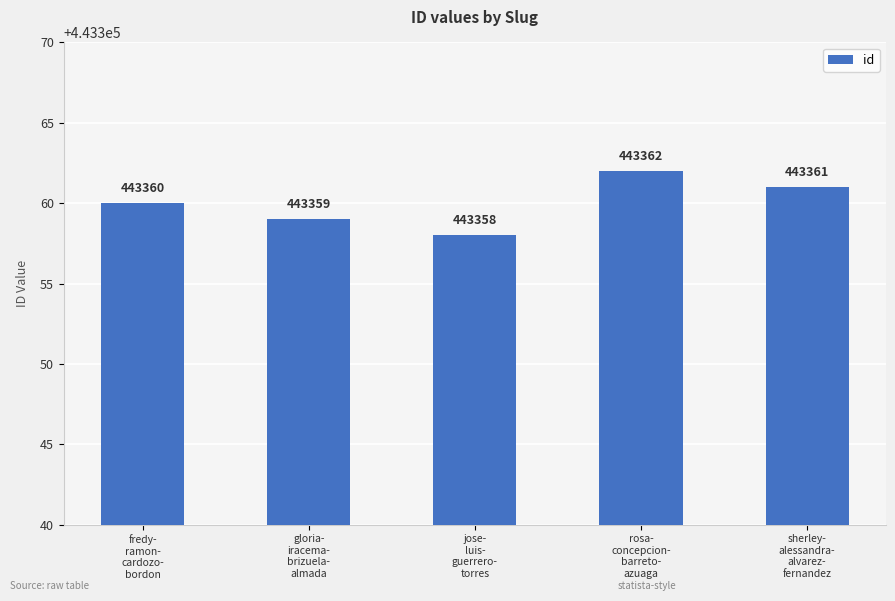

What is the greatest value displayed?

443362